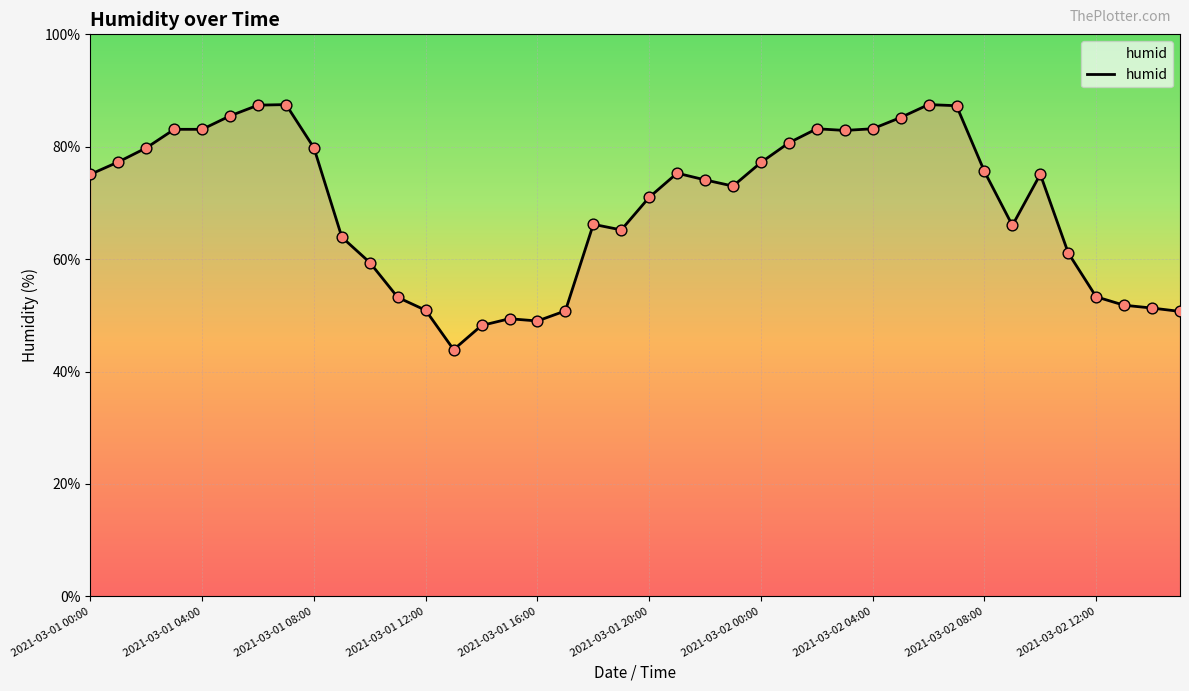

What is the greatest value displayed?

87.5